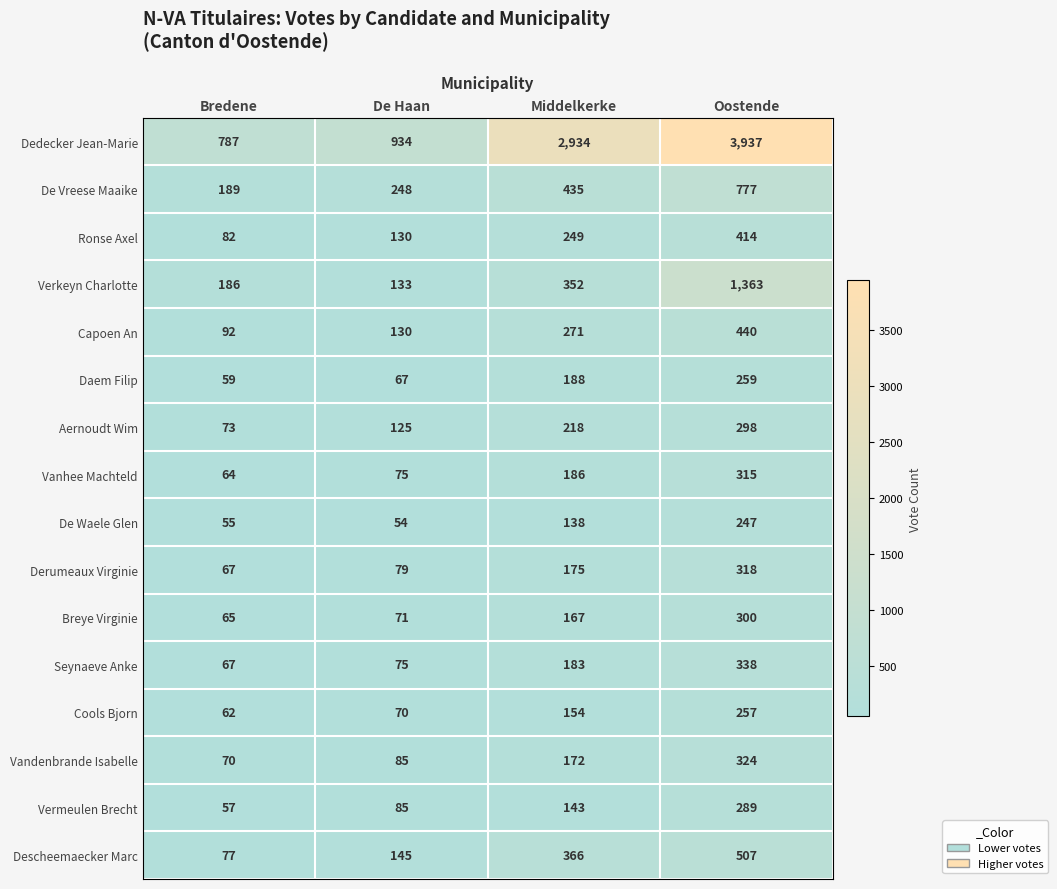

Rank the categories by Seynaeve Anke value from highest to lowest.

Oostende, Middelkerke, De Haan, Bredene